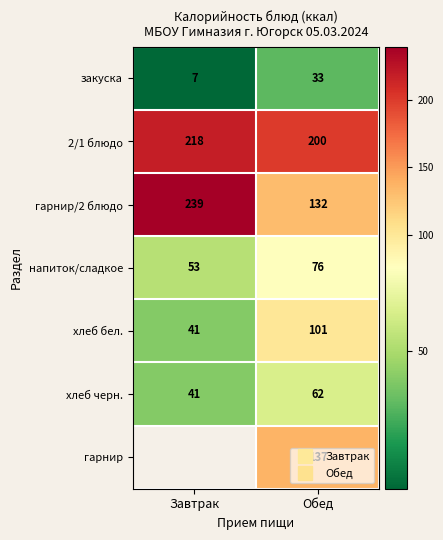

The закуска series shows 7.0 at Завтрак. True or false?

True